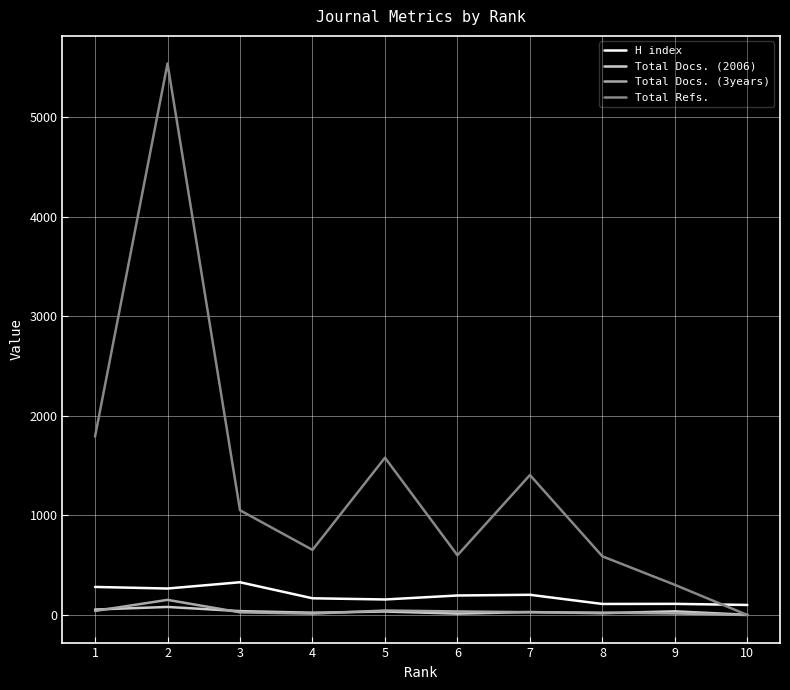

What is the maximum value shown in the chart?

5540